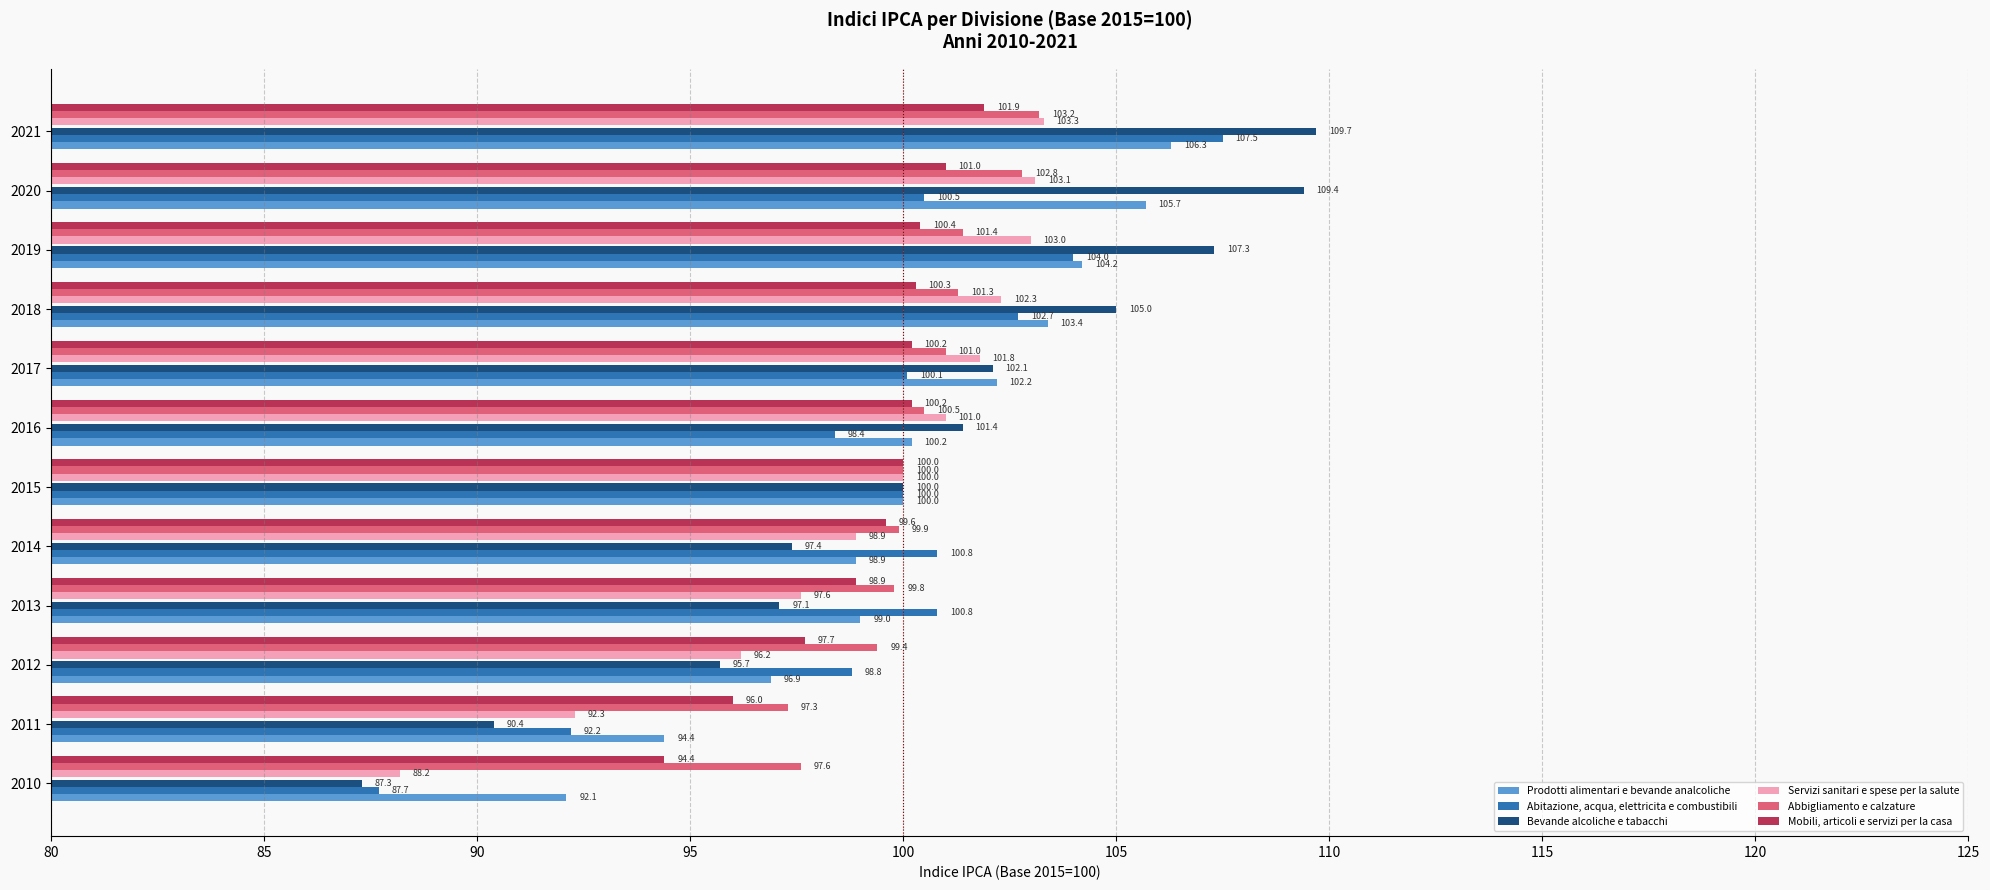

What are all the series names shown in the legend?

Prodotti alimentari e bevande analcoliche, Abitazione, acqua, elettricita e combustibili, Bevande alcoliche e tabacchi, Servizi sanitari e spese per la salute, Abbigliamento e calzature, Mobili, articoli e servizi per la casa